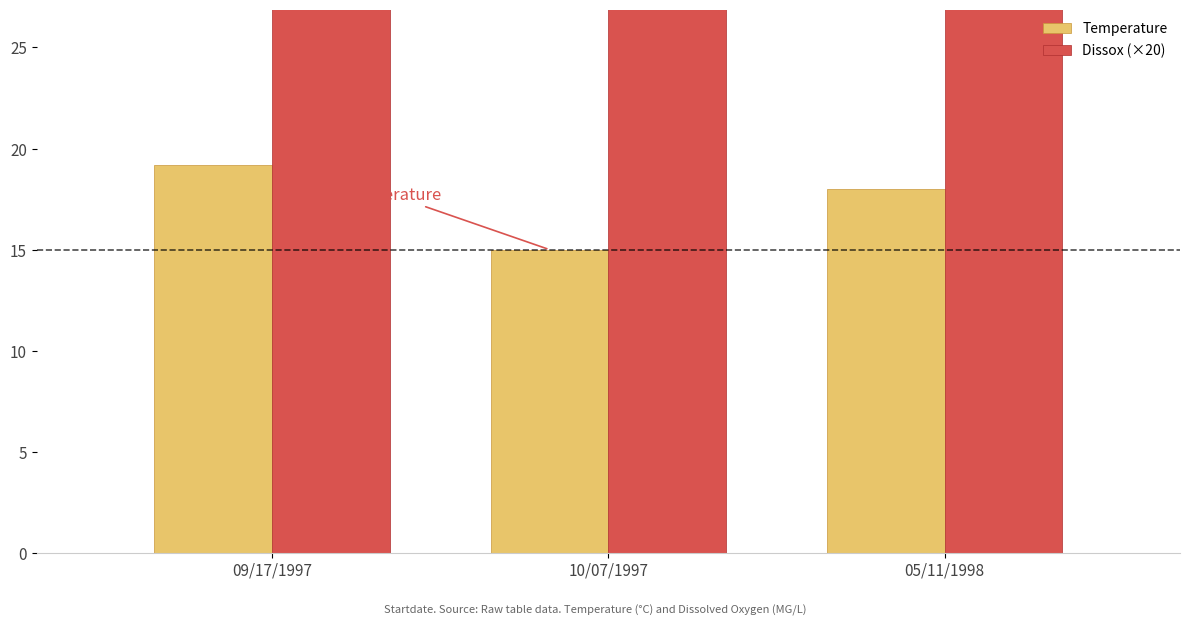

Reading right to left, extract all data points from this chart.

Temperature: 18.0	15.0	19.2
Dissox (×20): 142.0	136.0	128.0